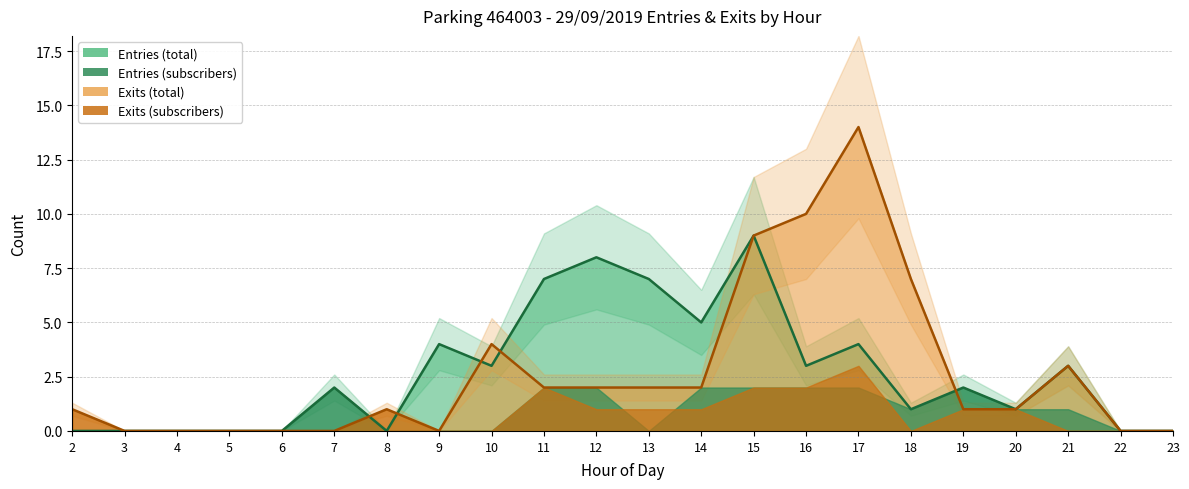

How many times do Entries line and Exits line cross each other?

5